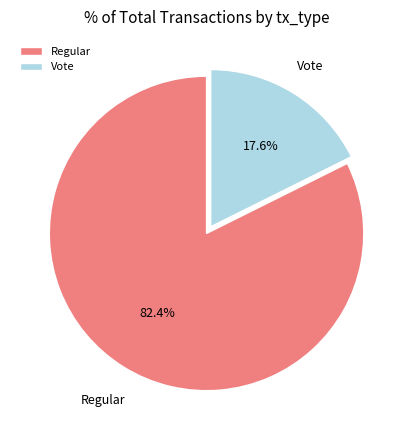

Which has a higher value, Regular or Vote?

Regular